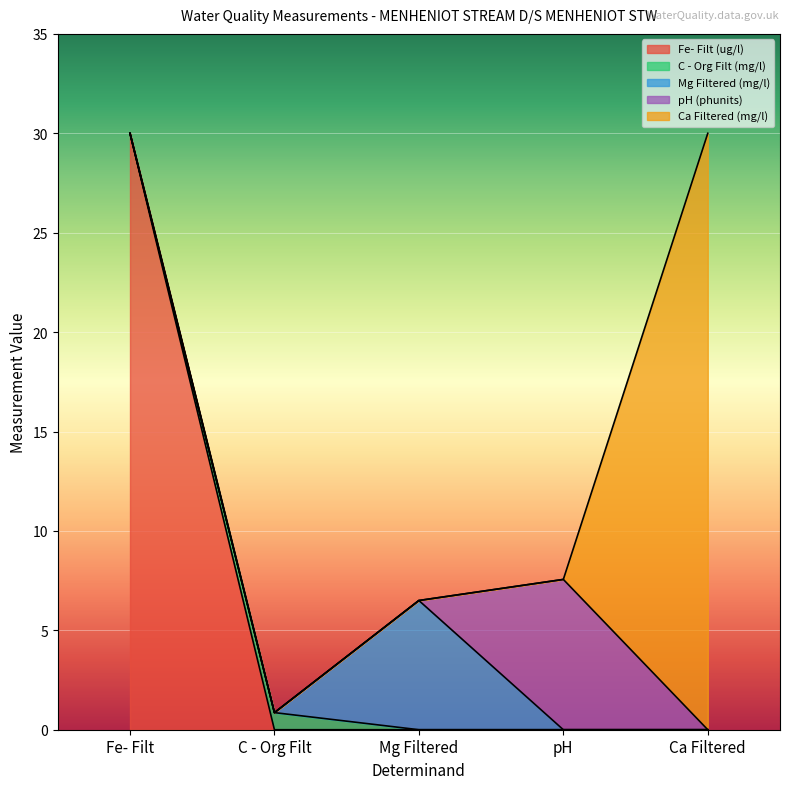

How many lines are shown in the chart?

5